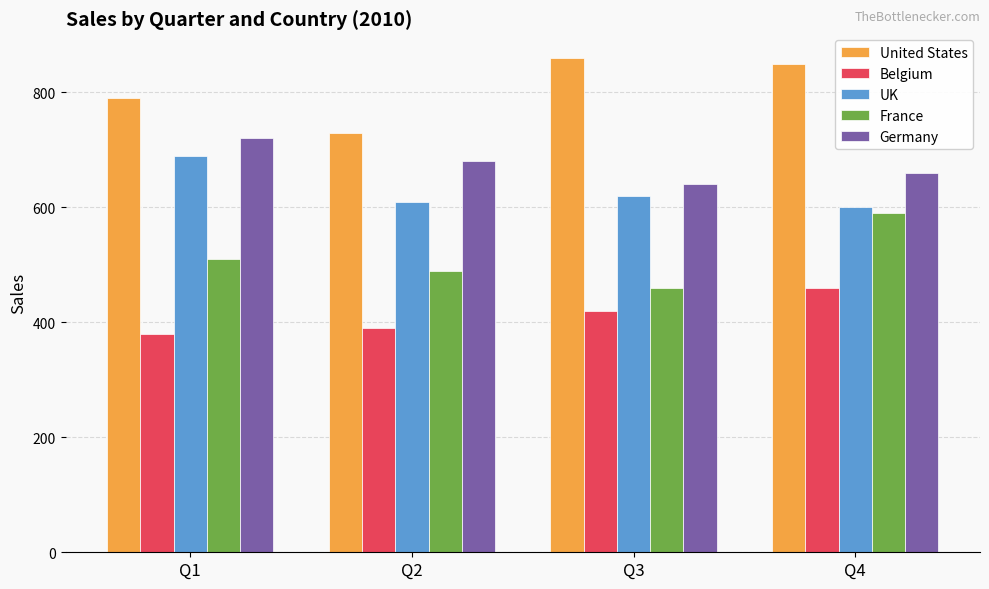

Reading right to left, transcribe all the data shown in this chart.

United States: 850	860	730	790
Belgium: 460	420	390	380
UK: 600	620	610	690
France: 590	460	490	510
Germany: 660	640	680	720